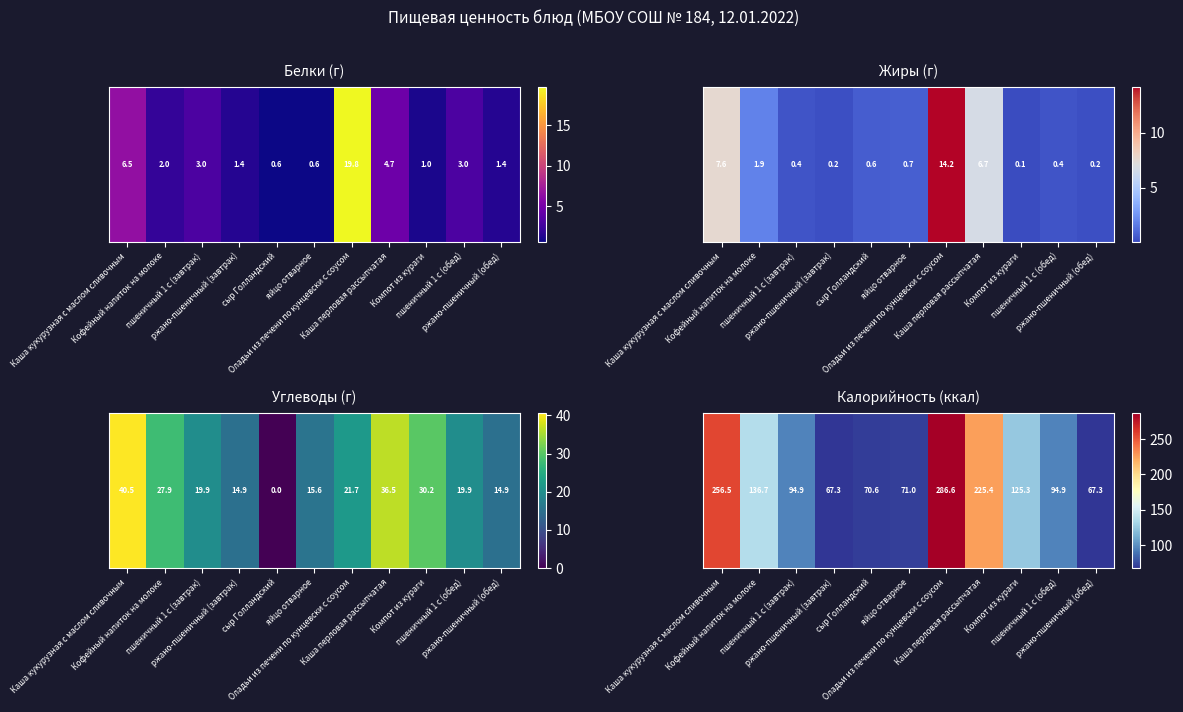

Is it true that the value at Каша кукурузная с маслом сливочным is 256.5?

True